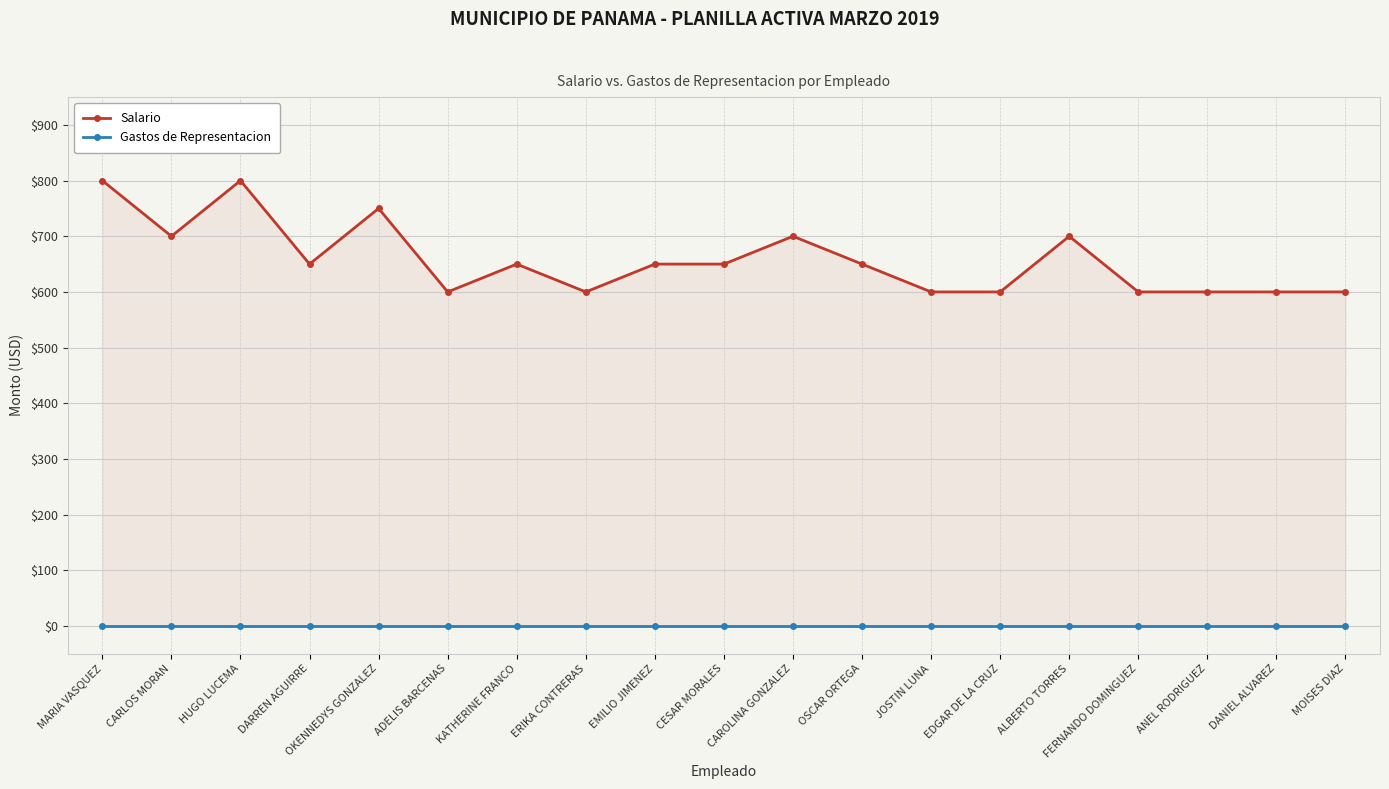

At DANIEL ALVAREZ, list the series in order from smallest to largest.

Gastos de Representacion, Salario